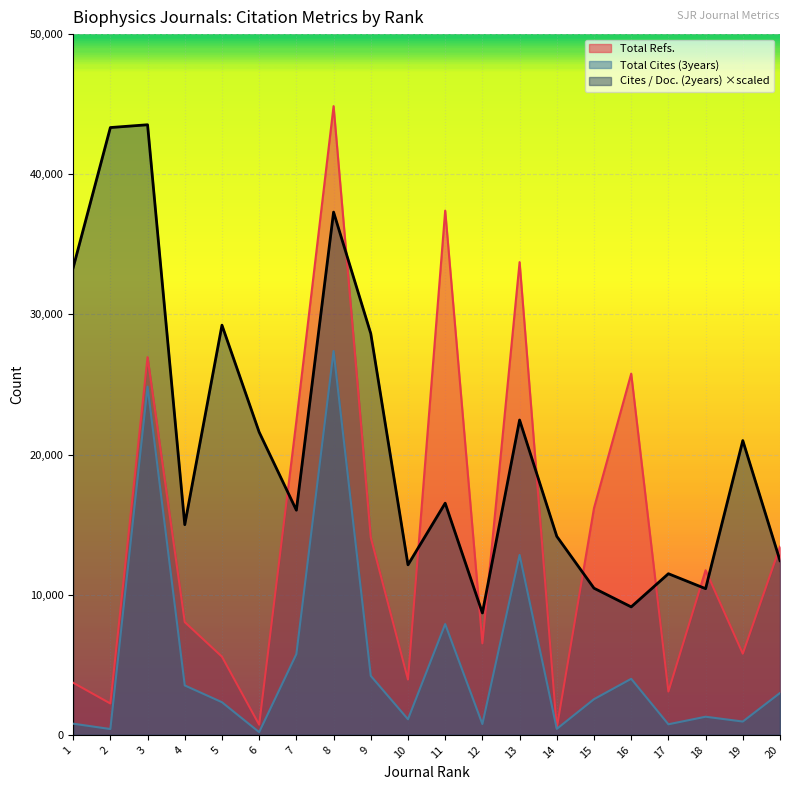

After their last crossing, which series has the higher values: Total Refs. or Cites / Doc. (2years)?

Total Refs.